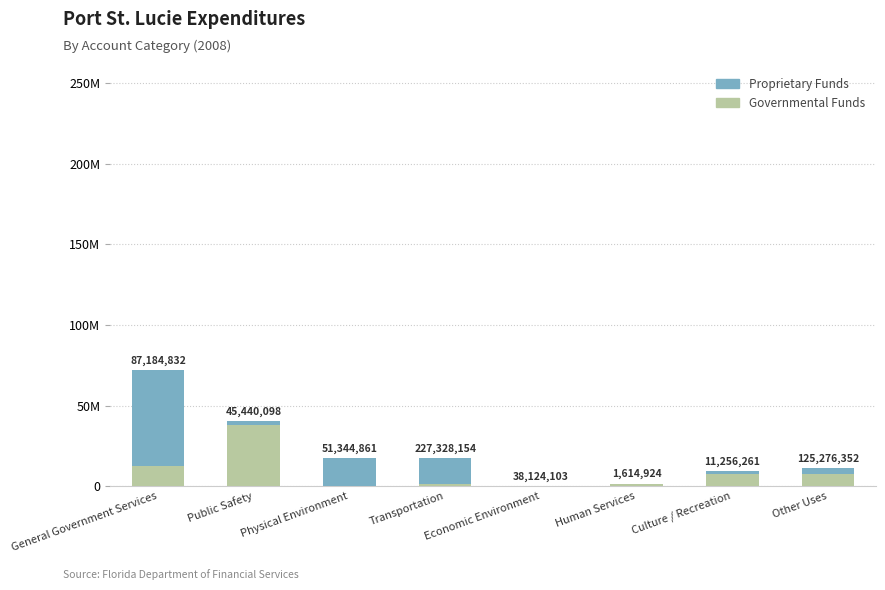

At which label does Governmental Funds reach its peak?

Public Safety